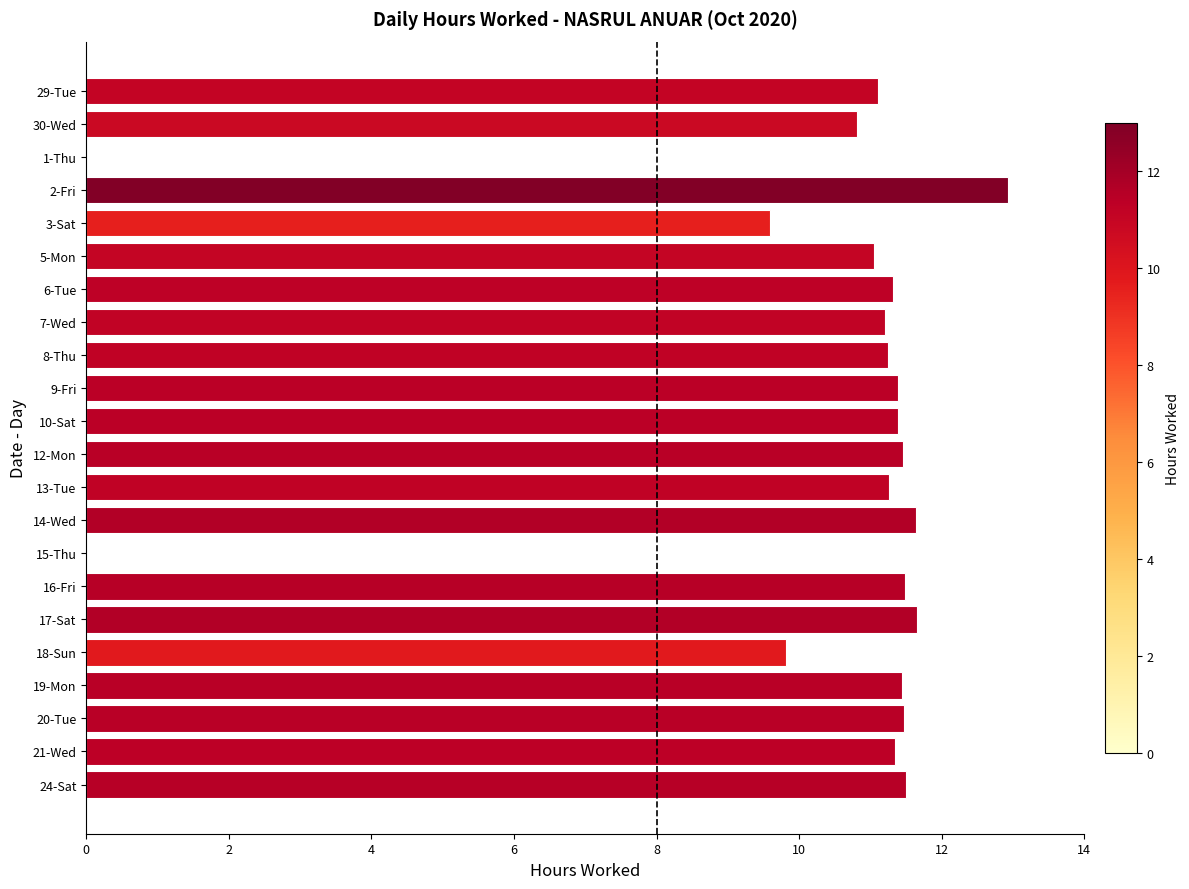

Approximately how many times larger is the value at 10-Sat compared to 12-Mon?

1.0